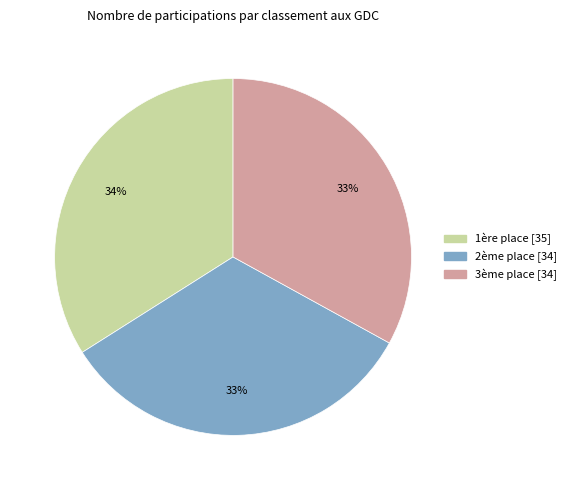

Does 3ème place account for over 50% of the chart?

No